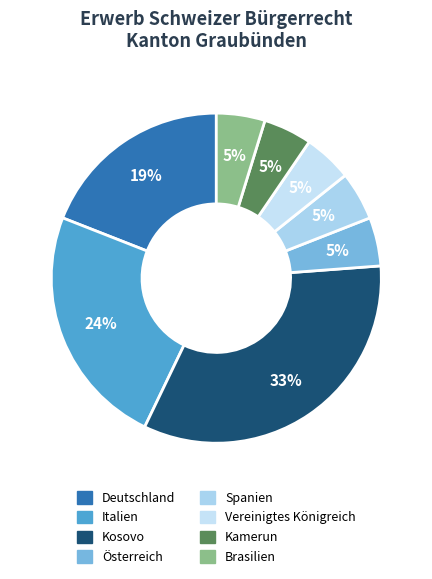

How many segments does this pie chart have?

8